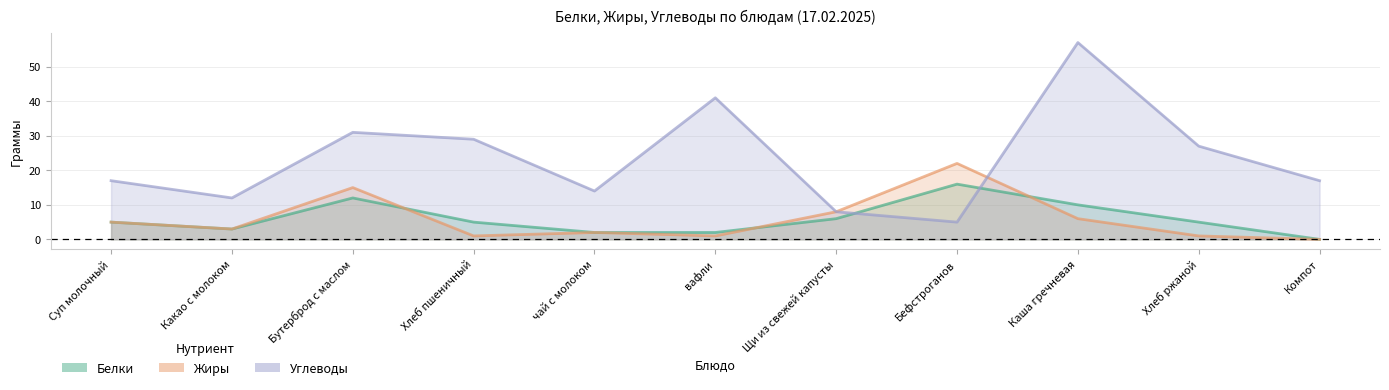

Reading left to right, what are all the values shown in this chart?

Белки: Суп молочный=5	Какао с молоком=3	Бутерброд с маслом=12	Хлеб пшеничный=5	чай с молоком=2	вафли=2	Щи из свежей капусты=6	Бефстроганов=16	Каша гречневая=10	Хлеб ржаной=5	Компот=0
Жиры: Суп молочный=5	Какао с молоком=3	Бутерброд с маслом=15	Хлеб пшеничный=1	чай с молоком=2	вафли=1	Щи из свежей капусты=8	Бефстроганов=22	Каша гречневая=6	Хлеб ржаной=1	Компот=0
Углеводы: Суп молочный=17	Какао с молоком=12	Бутерброд с маслом=31	Хлеб пшеничный=29	чай с молоком=14	вафли=41	Щи из свежей капусты=8	Бефстроганов=5	Каша гречневая=57	Хлеб ржаной=27	Компот=17